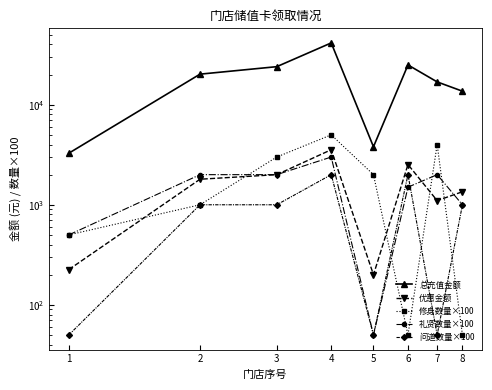

Reading left to right, extract all data points from this chart.

总充值金额: 3275	20200	24000	41450	3800	24975	16900	13650
优惠金额: 225	1800	2000	3550	200	2525	1100	1350
修身数量×100: 500	1000	3000	5000	2000	50	4000	50
礼贤数量×100: 500	2000	2000	3000	50	1500	2000	1000
问道数量×100: 50	1000	1000	2000	50	2000	50	1000